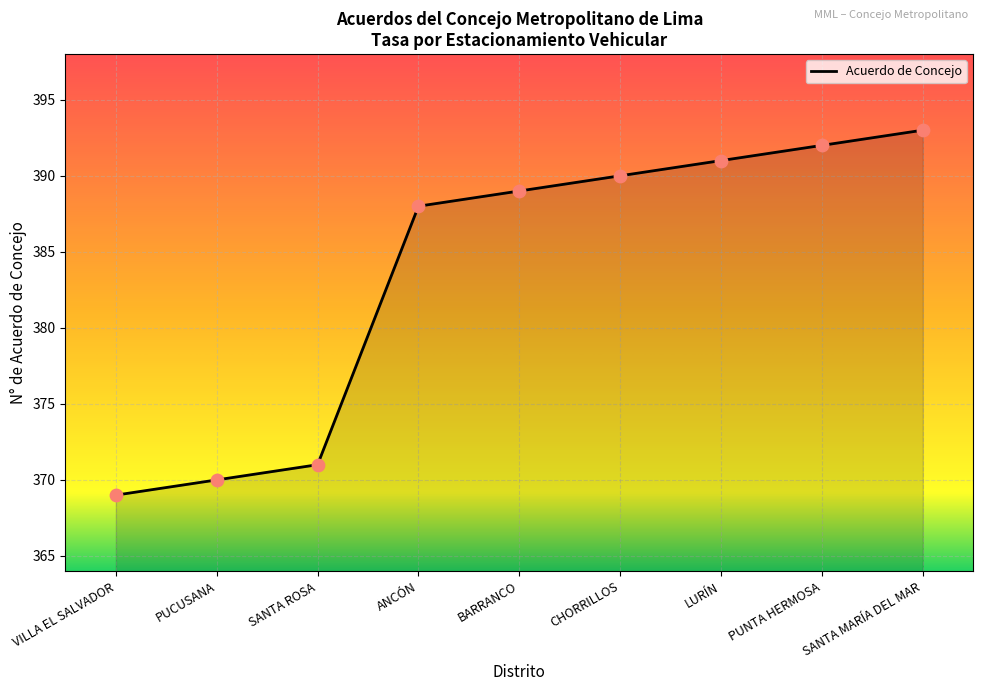

Between SANTA ROSA and LURÍN, which is larger?

LURÍN